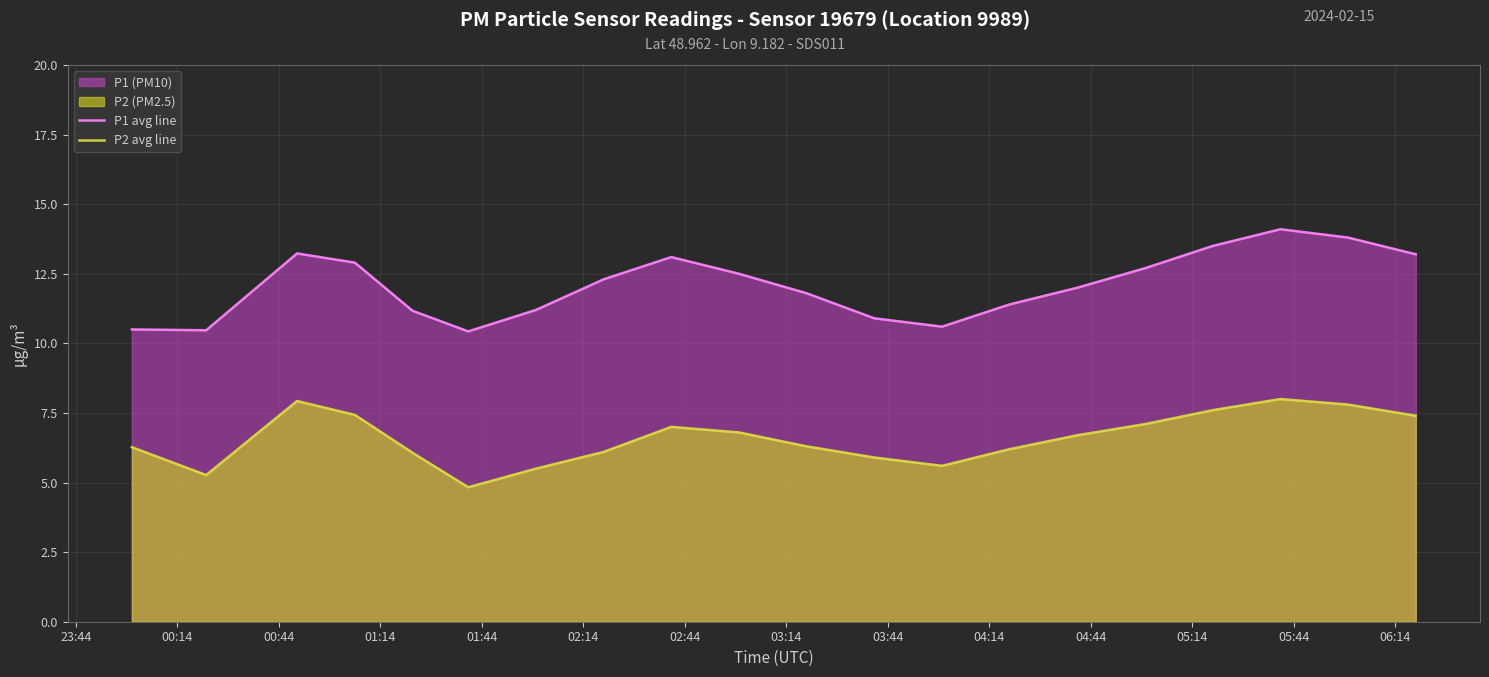

Which series has the largest total across all categories?

P1 avg line